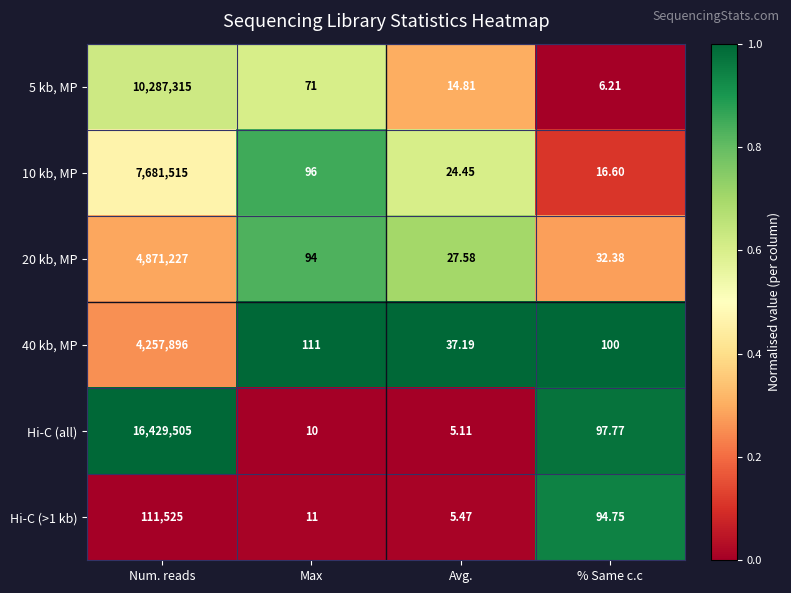

Which label corresponds to the largest value in the chart?

Num. reads